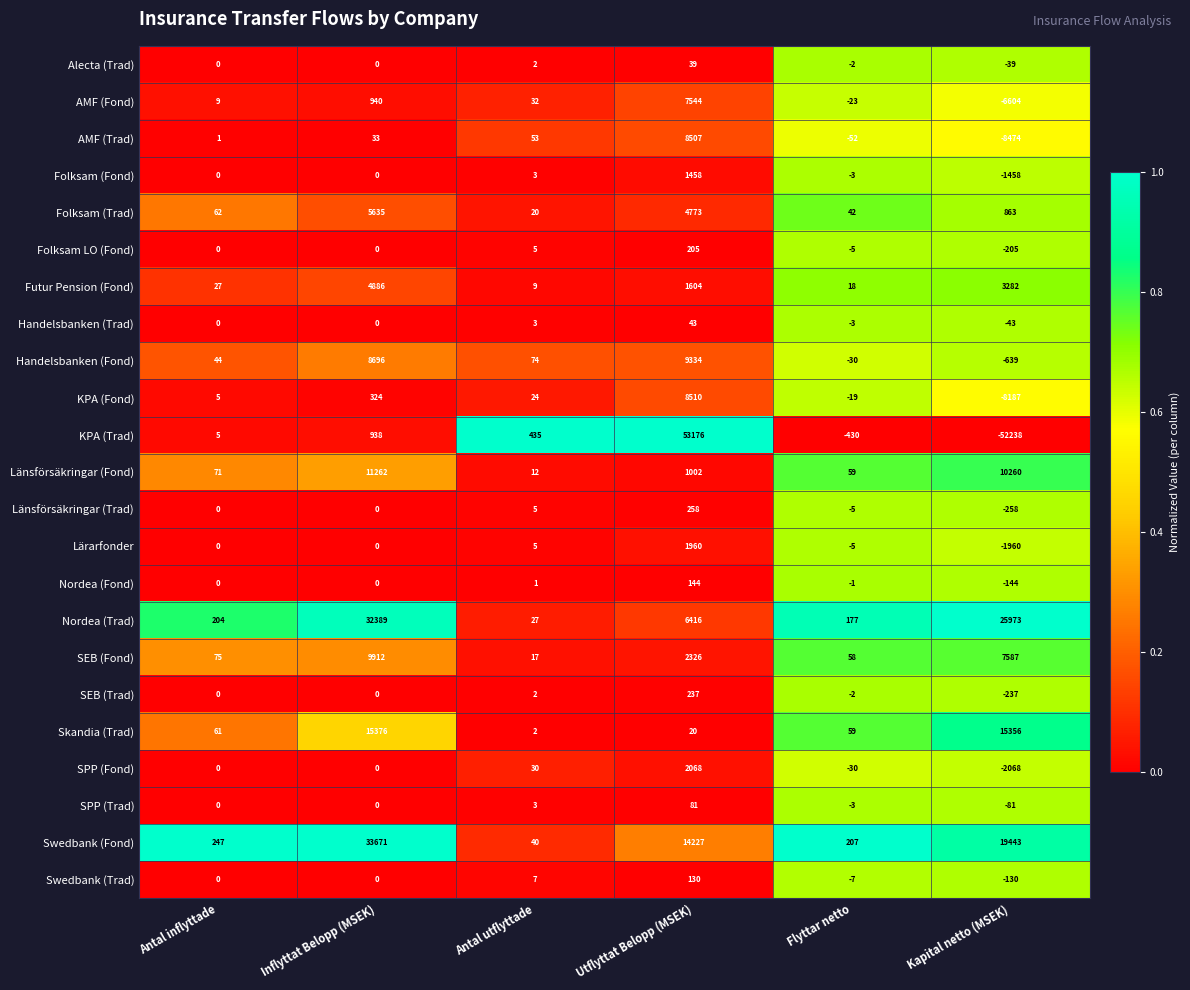

How many data points in Futur Pension (Fond) are less than 1604?

3